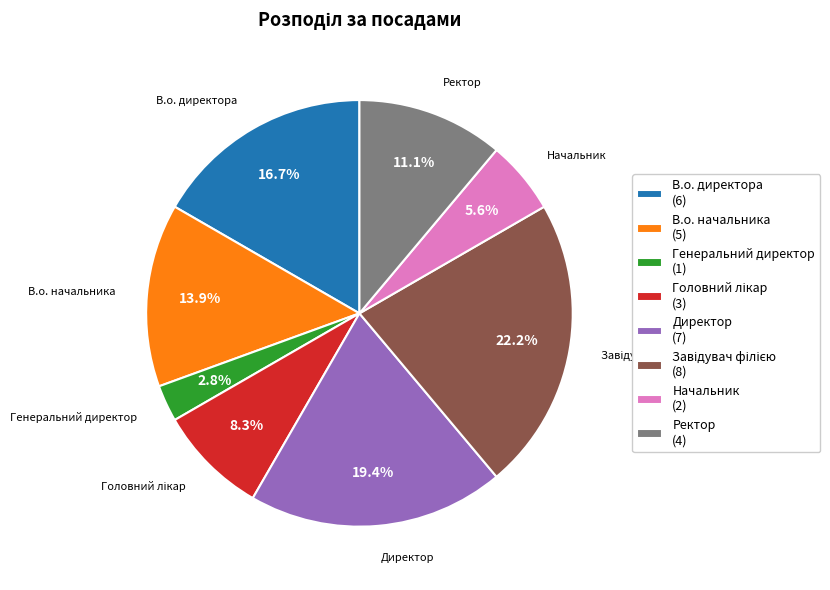

Does any single category account for the majority?

No